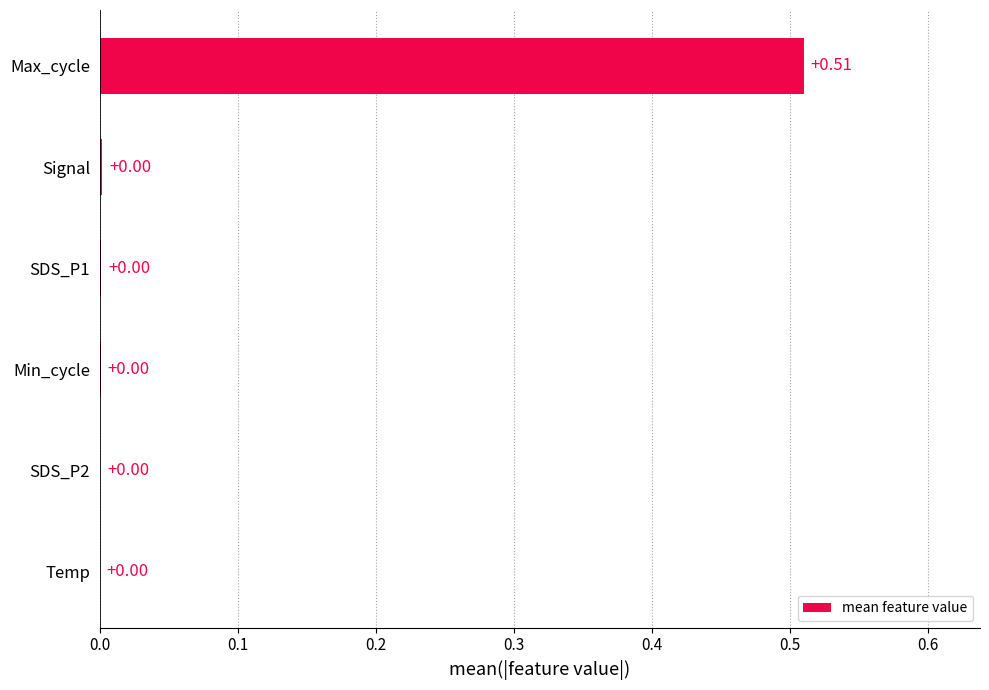

At which category does the chart reach its peak across all series?

Max_cycle